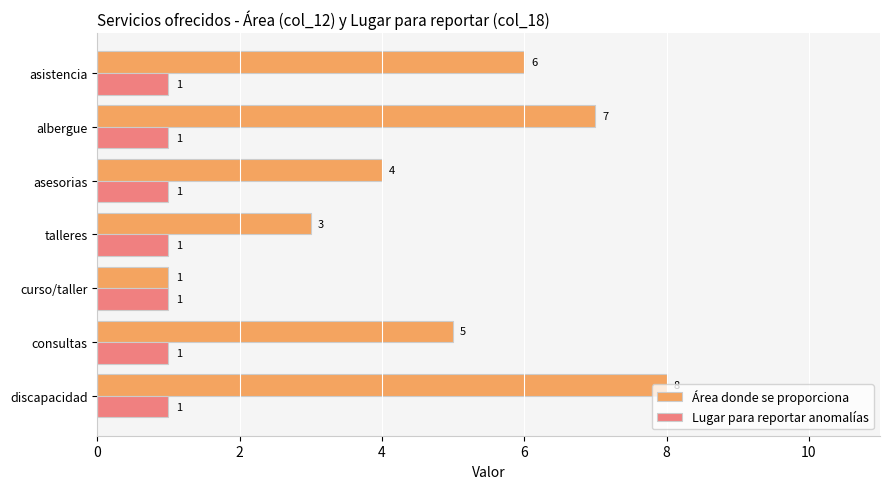

How many categories are shown in the chart?

7